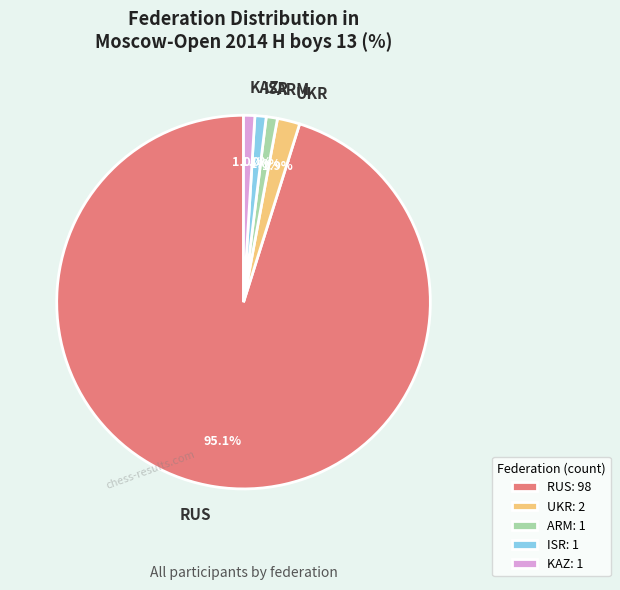

Does RUS account for over 50% of the chart?

Yes